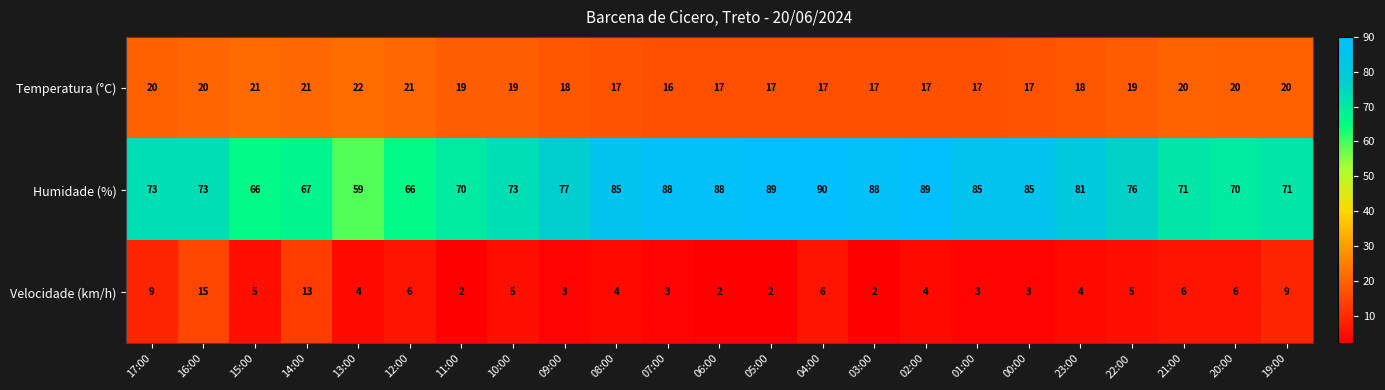

Count the number of categories in the chart.

23